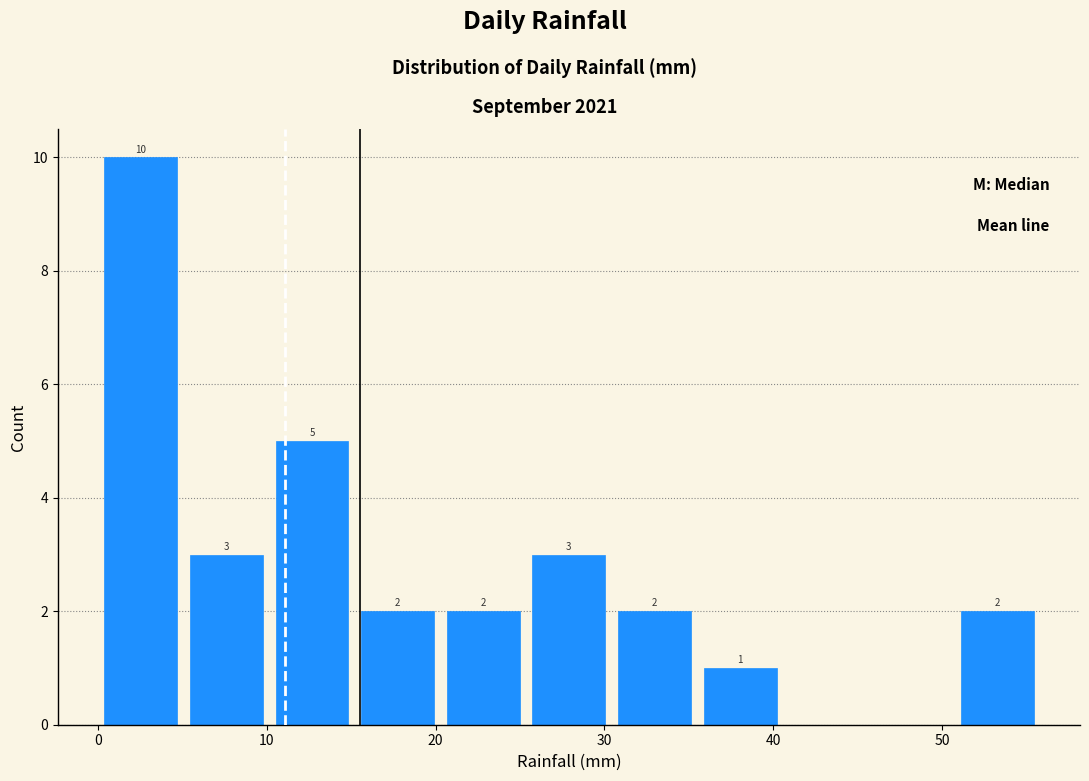

Which range on the x-axis has the tallest bar?

0 to 5